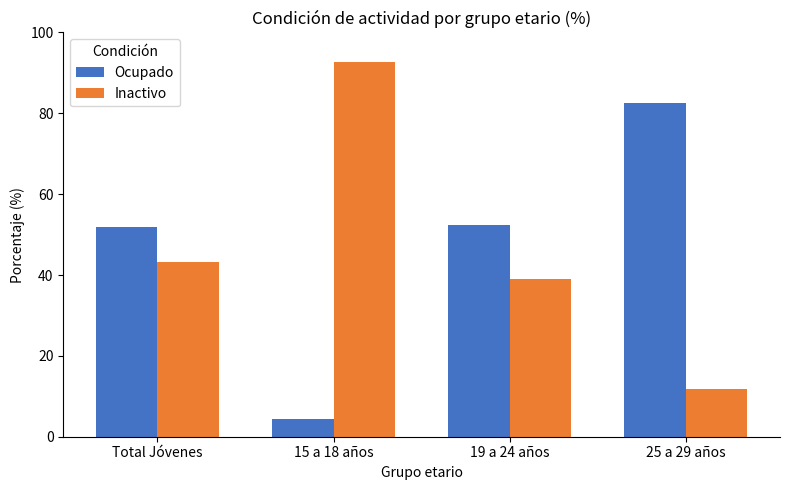

Which category has the highest value in the Inactivo series?

15 a 18 años